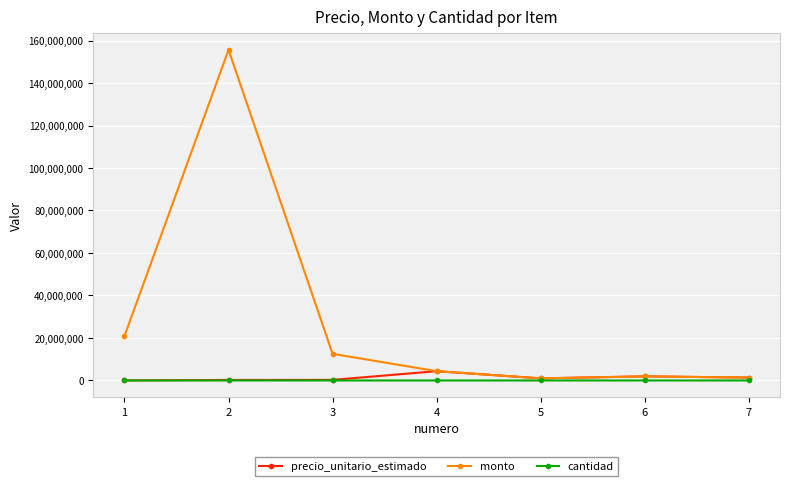

Rank the series by their maximum value, from highest to lowest.

monto, precio_unitario_estimado, cantidad